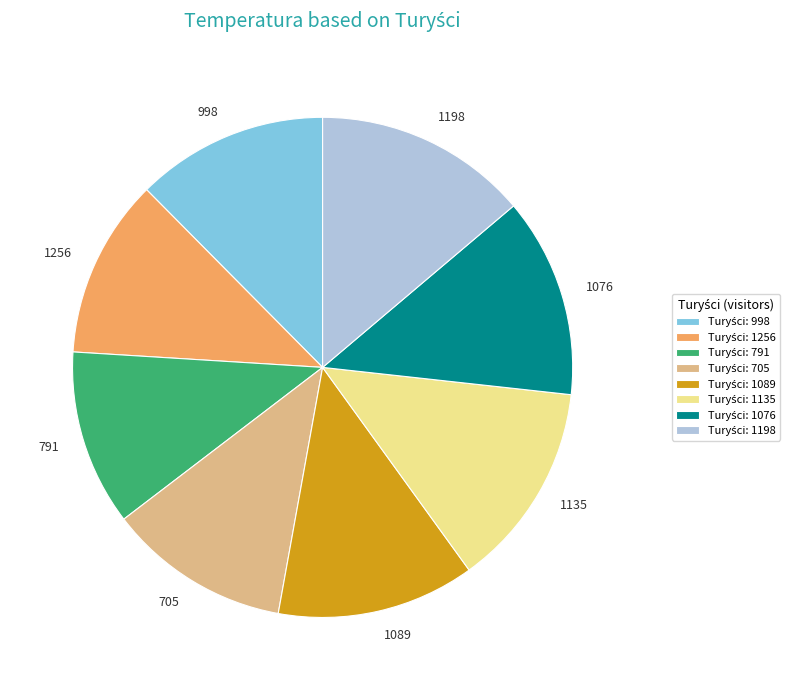

How many slices are in this pie chart?

8